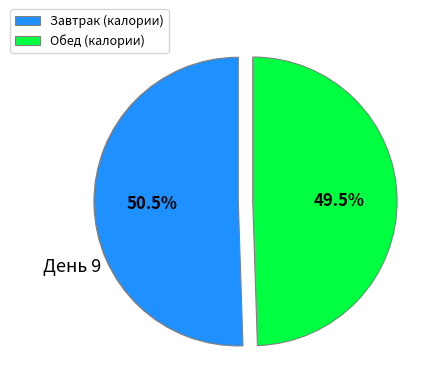

What portion of the pie excludes Завтрак (калории)?

49.5%